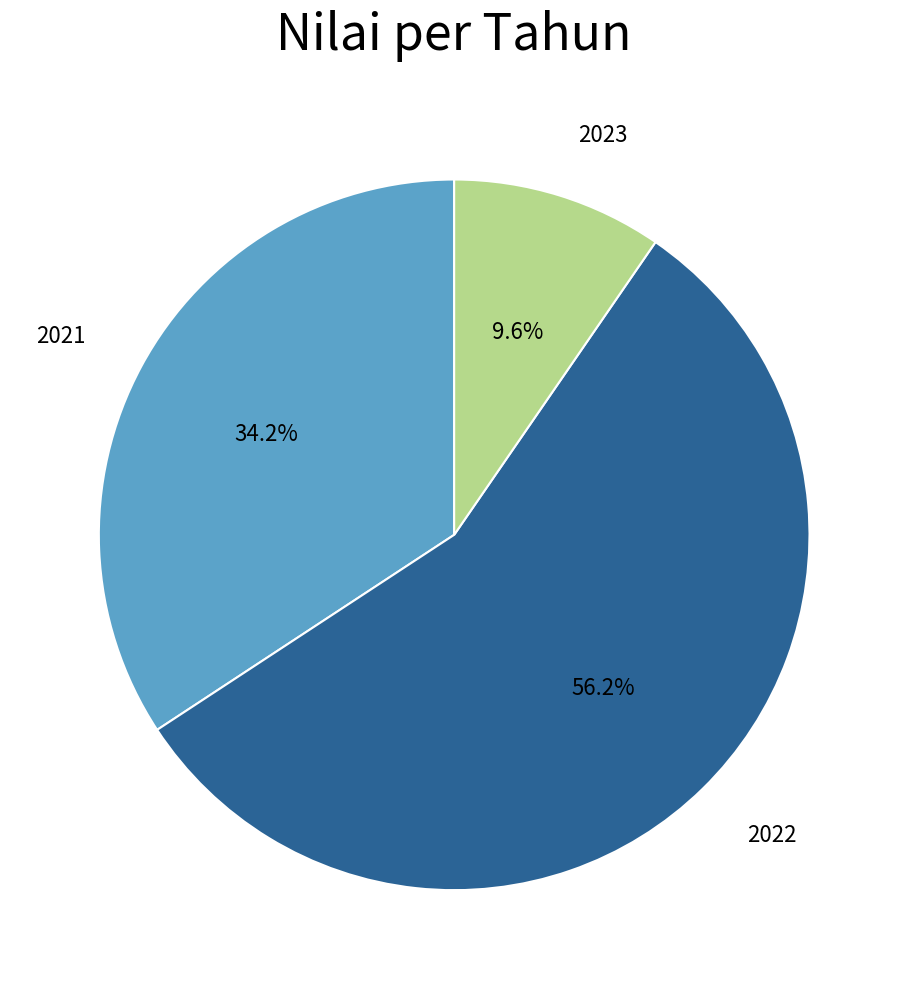

To the nearest percent, what is the difference between the 2021 and 2022 slice percentages?

22%